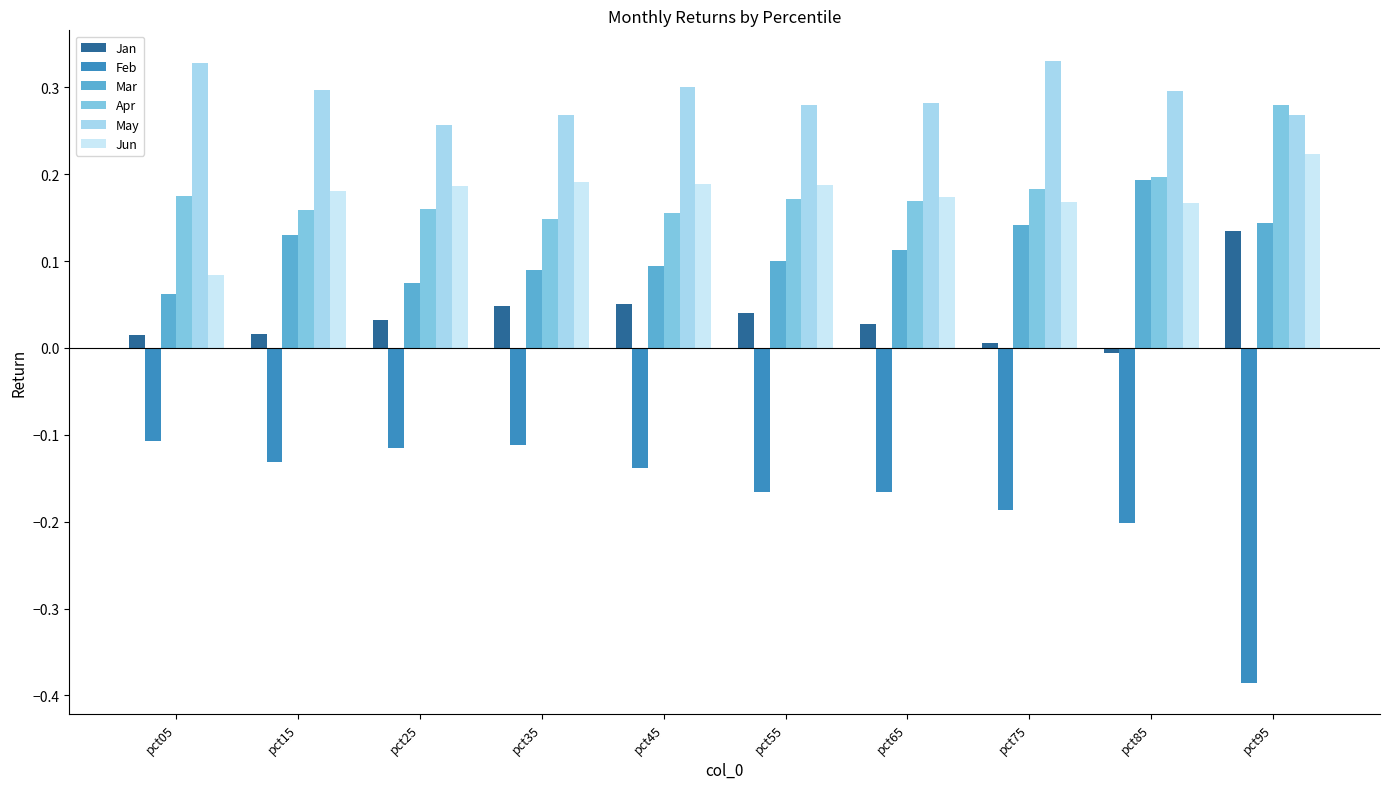

Which series has the largest range (max minus min)?

Feb